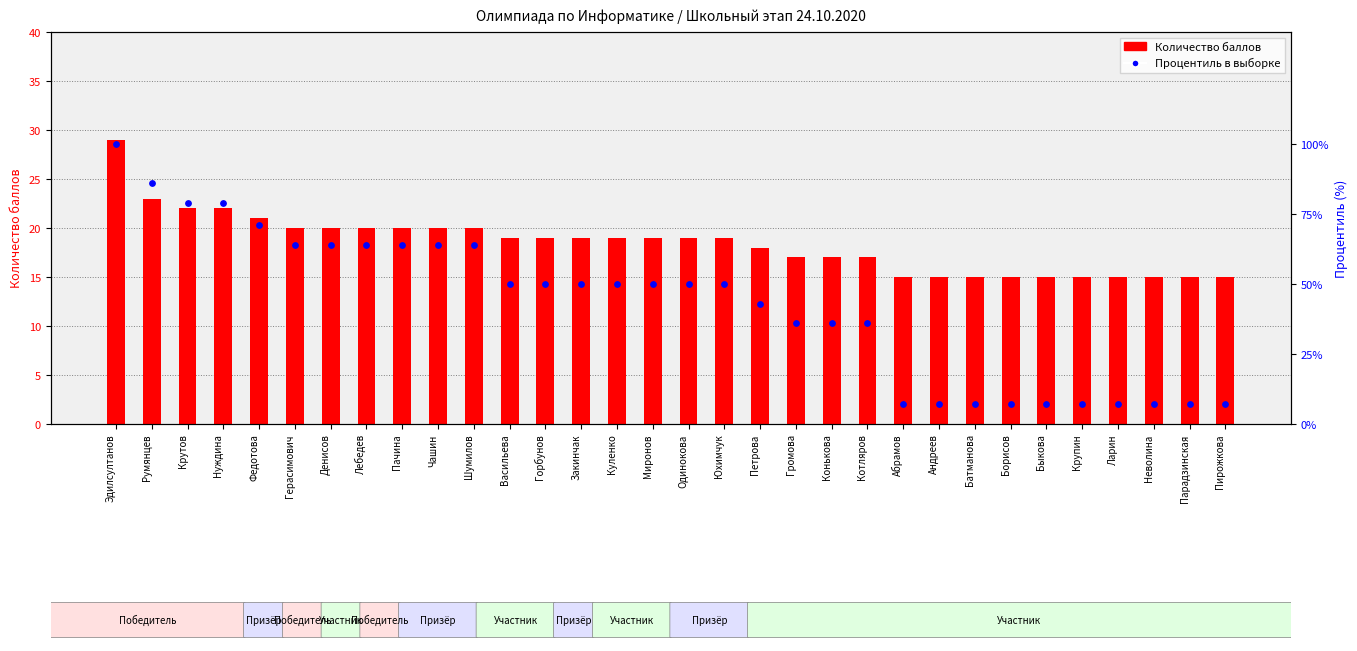

What is the total value across all series at Котляров?

53